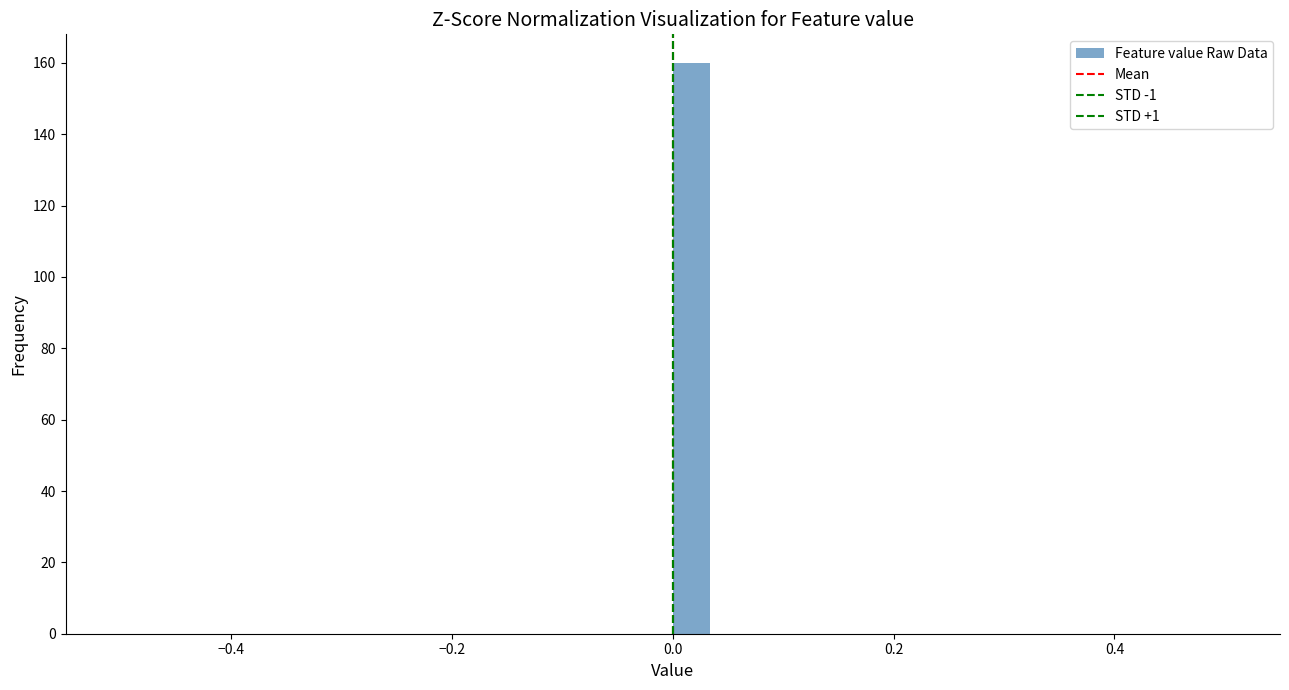

Read against the x-axis, roughly where is the centre of the tallest bar?

0.02